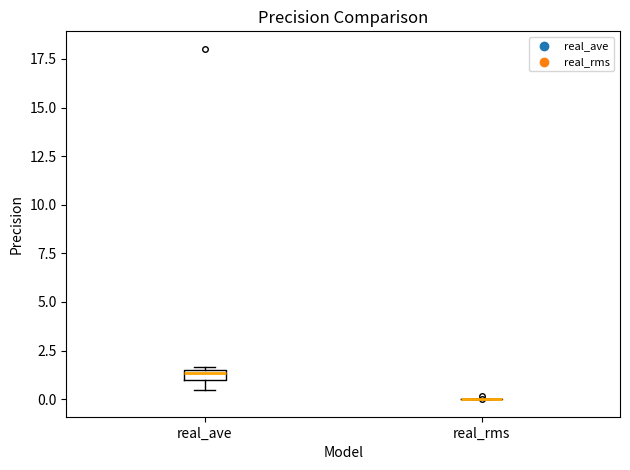

Comparing the boxes themselves (not the whiskers), which one is the tallest?

real_ave